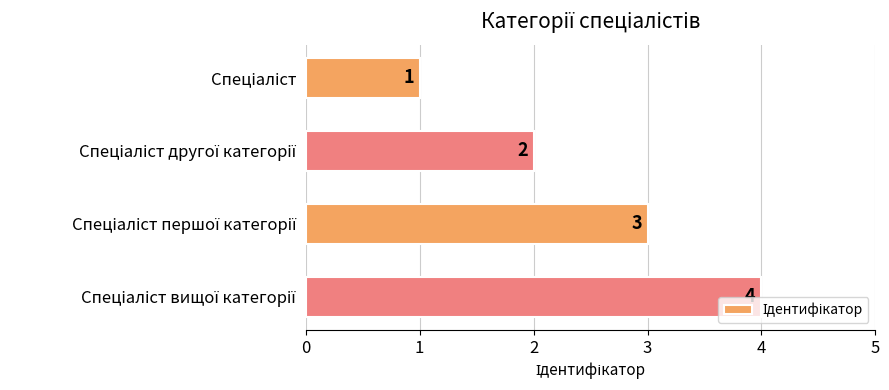

What is the greatest value displayed?

4